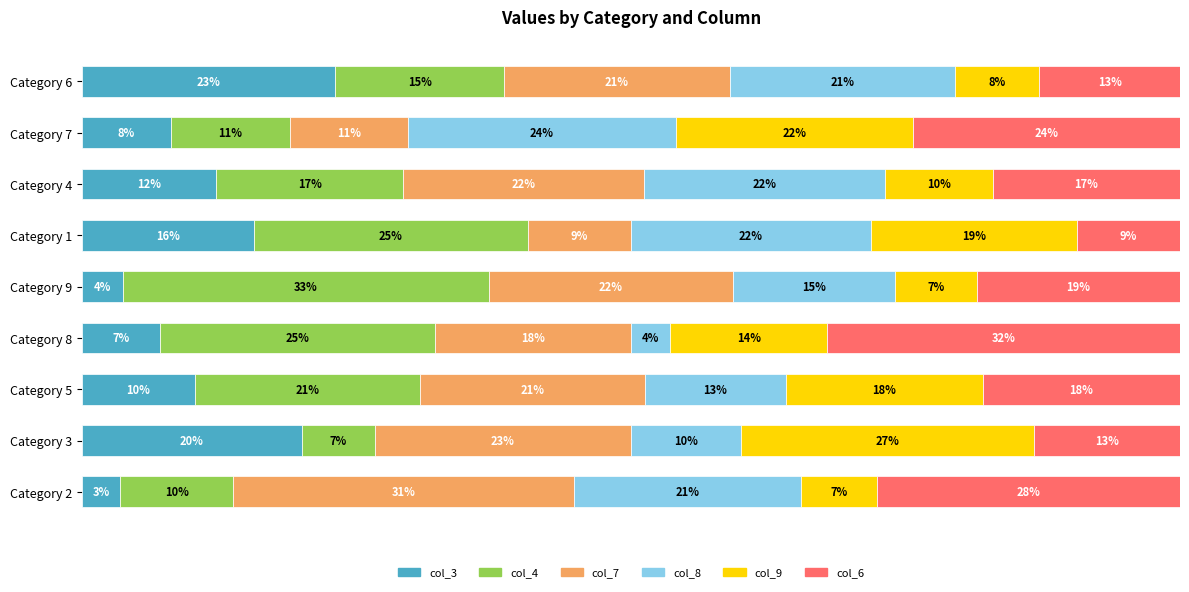

What are all the series names shown in the legend?

col_3, col_4, col_7, col_8, col_9, col_6